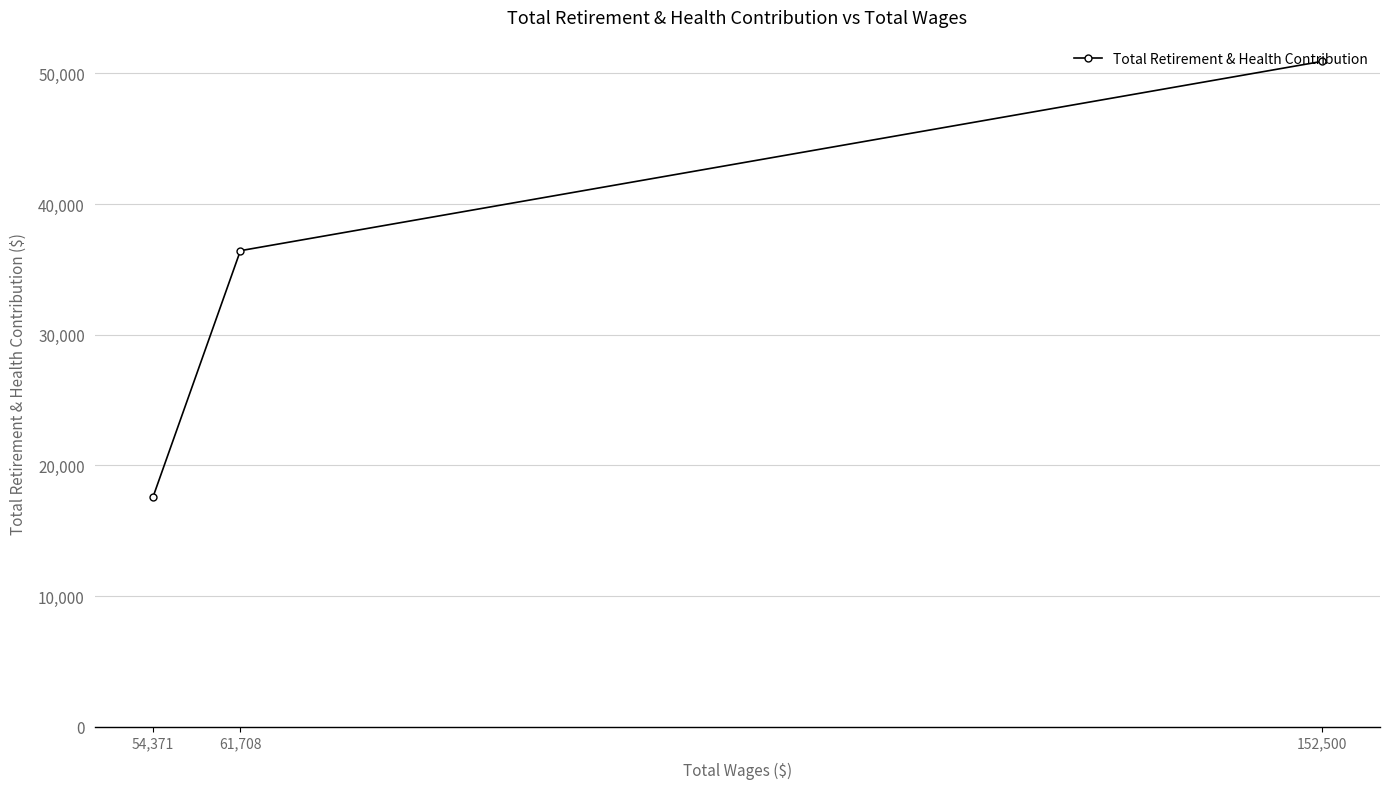

How many data points are above 36428?

1